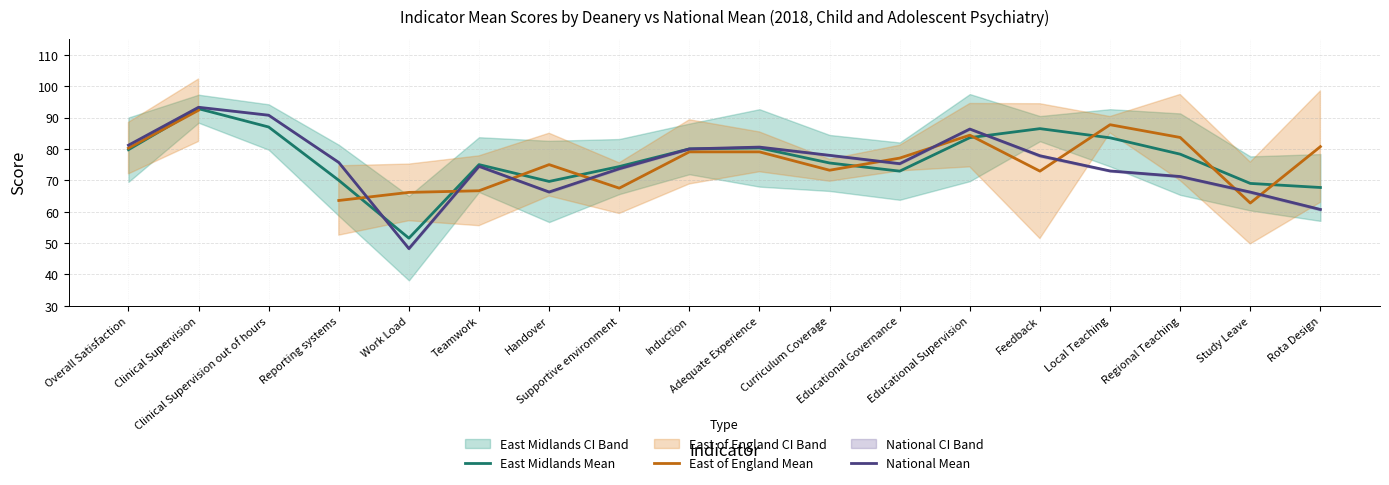

At which label is National Mean closest to 70?

Regional Teaching